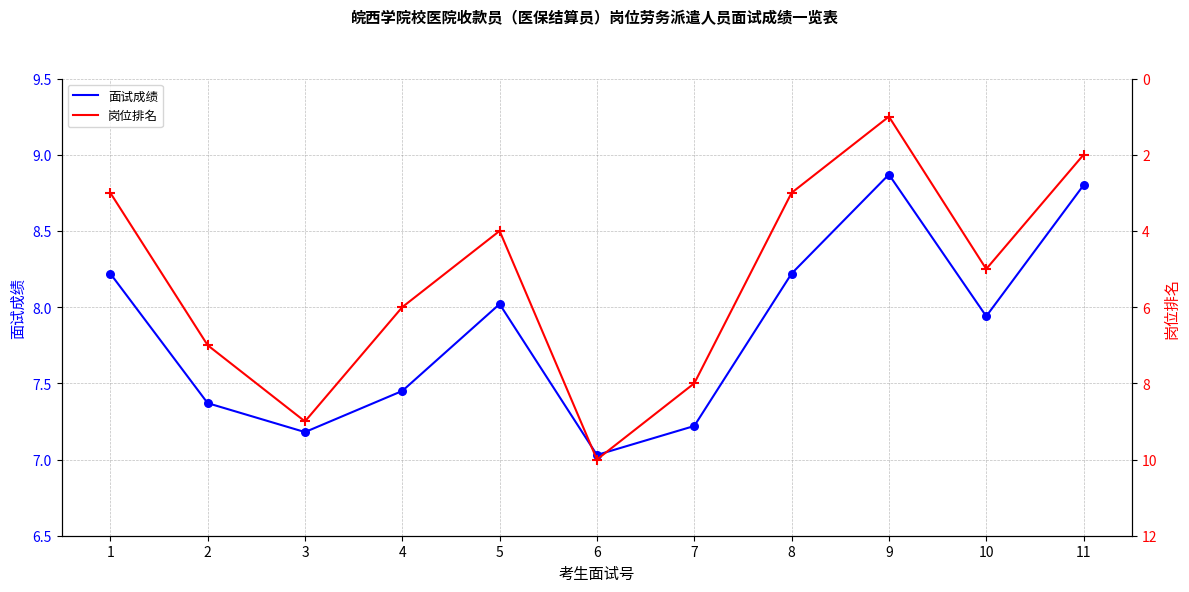

Which series has the widest spread of Y values?

岗位排名